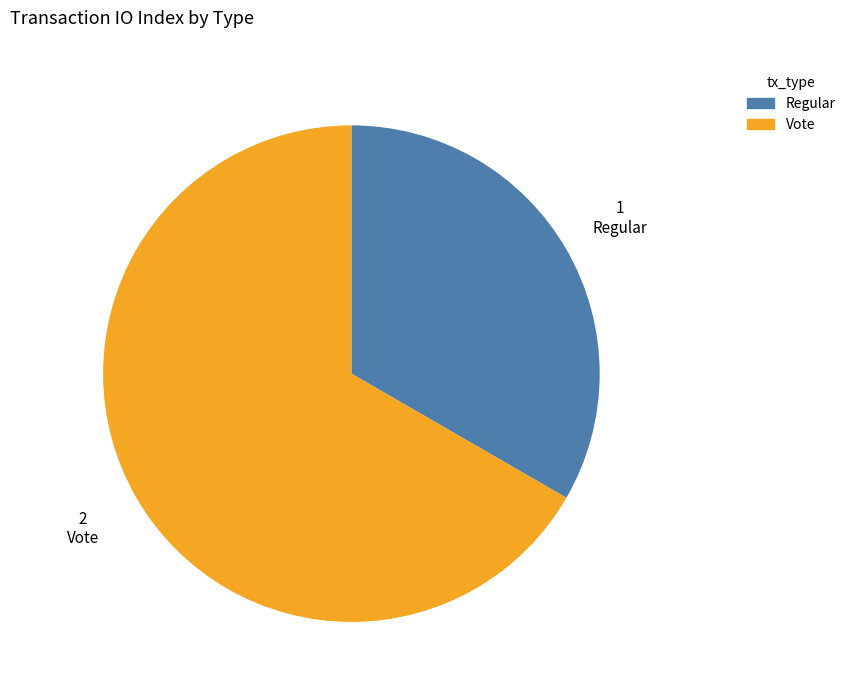

Which has a higher value, Vote or Regular?

Vote